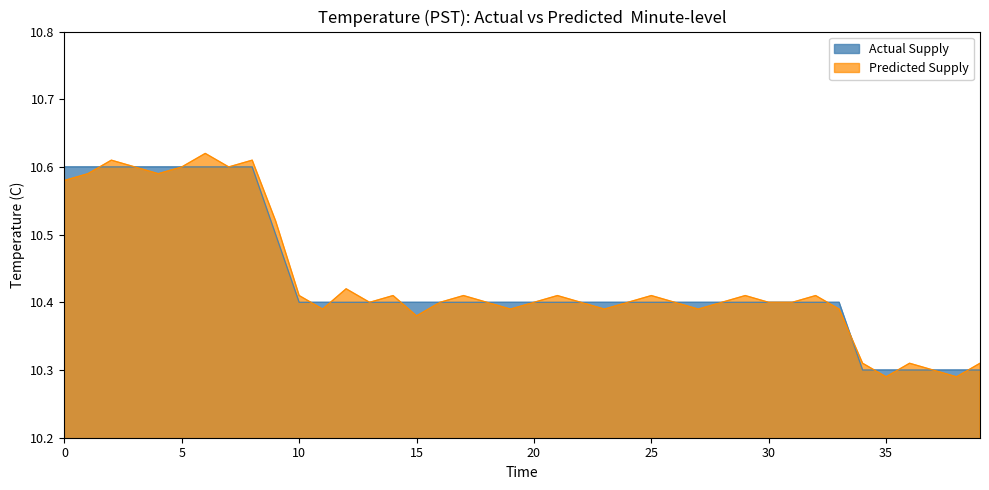

What is the value of the Actual Supply point at the 9th from the left?

10.6